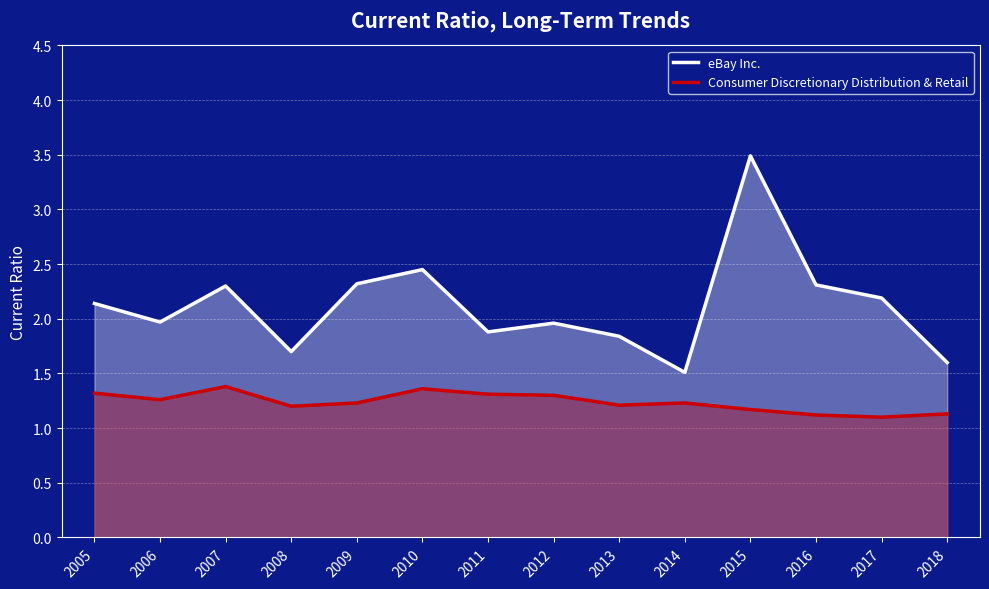

How many data points in eBay Inc. are less than 2?

7